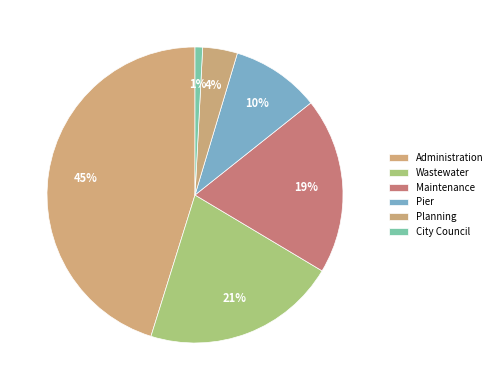

How many slices are in this pie chart?

6